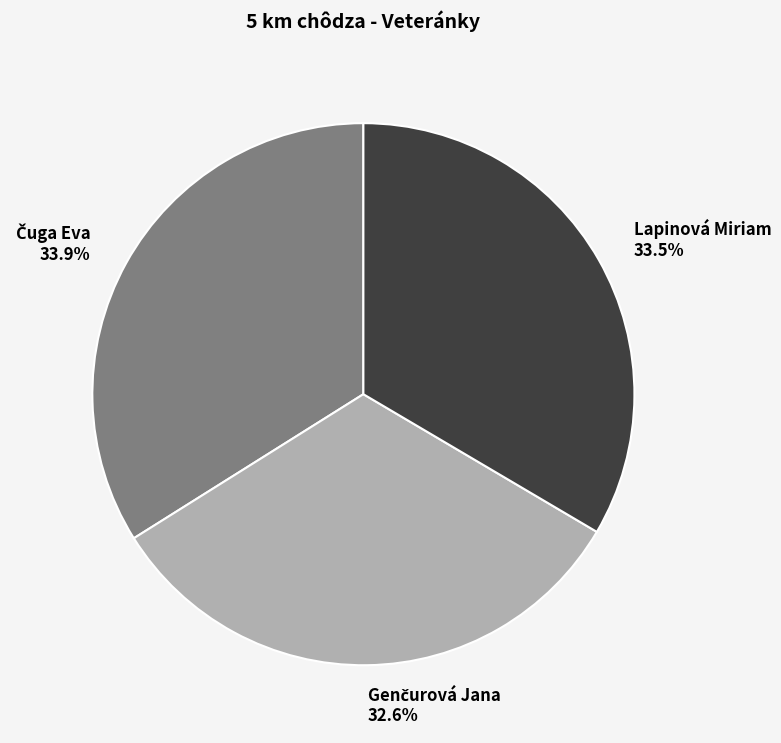

What percentage is NOT represented by Lapinová Miriam?

66.5%